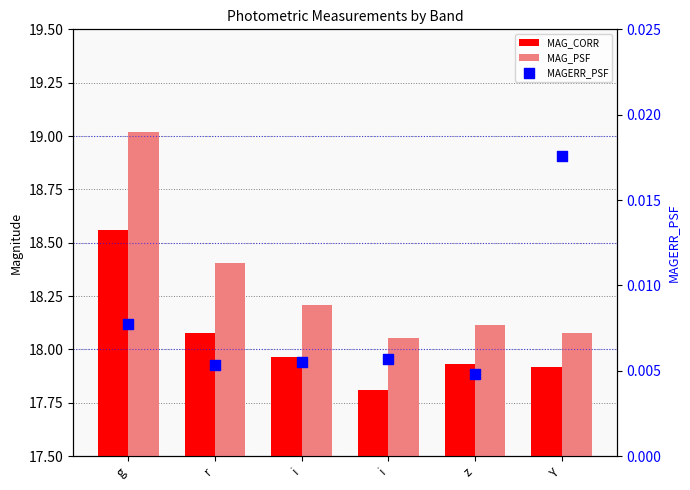

Is the value of MAG_PSF at r greater than the value of MAGERR_PSF at i?

Yes